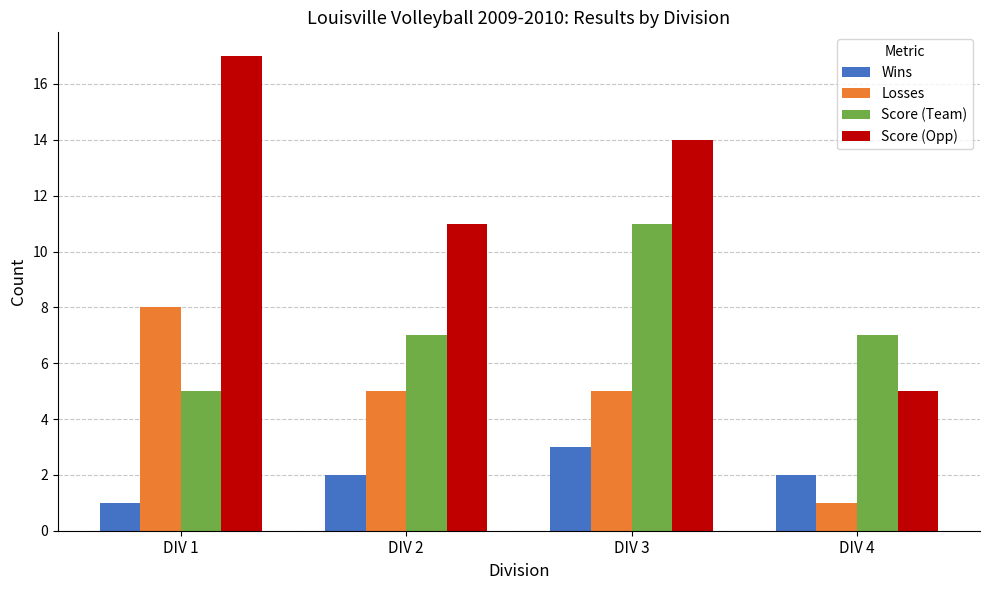

Which series changed the most between DIV 2 and DIV 3?

Score (Team)